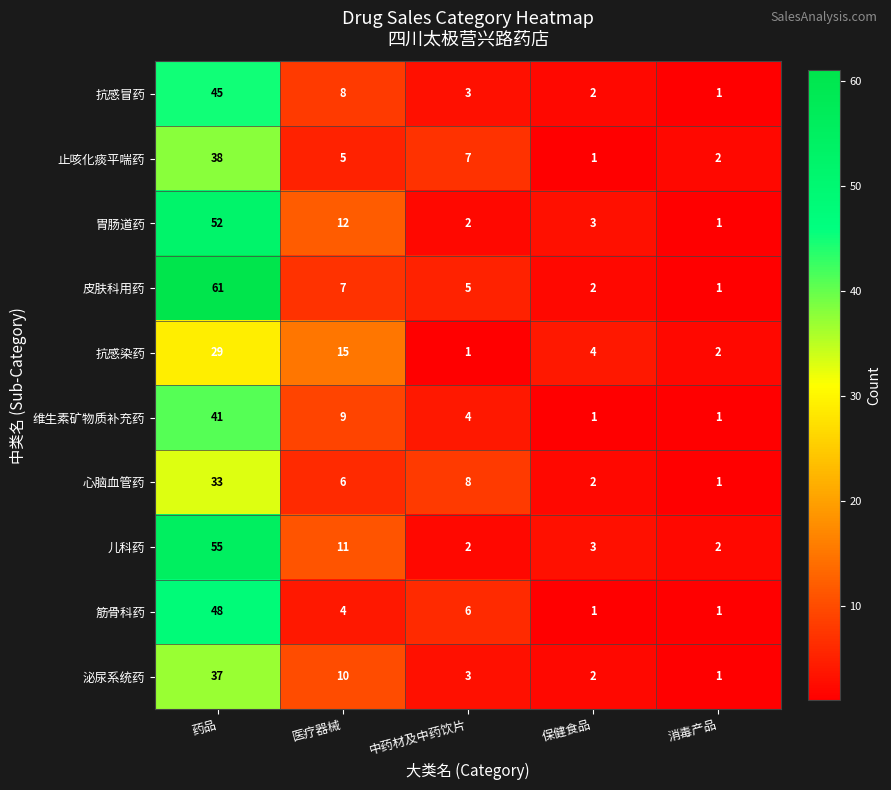

Which category has the lowest value in the 心脑血管药 series?

消毒产品